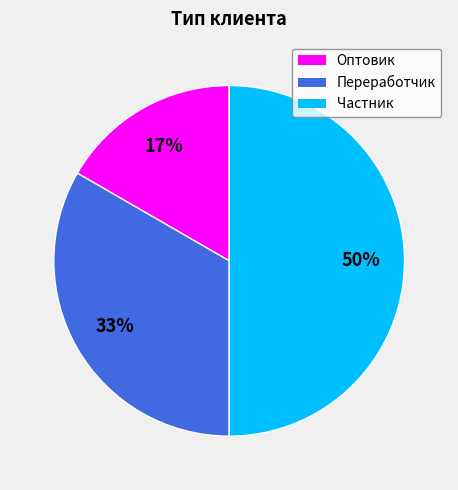

Do Частник and Переработчик together represent more than half of the pie?

Yes